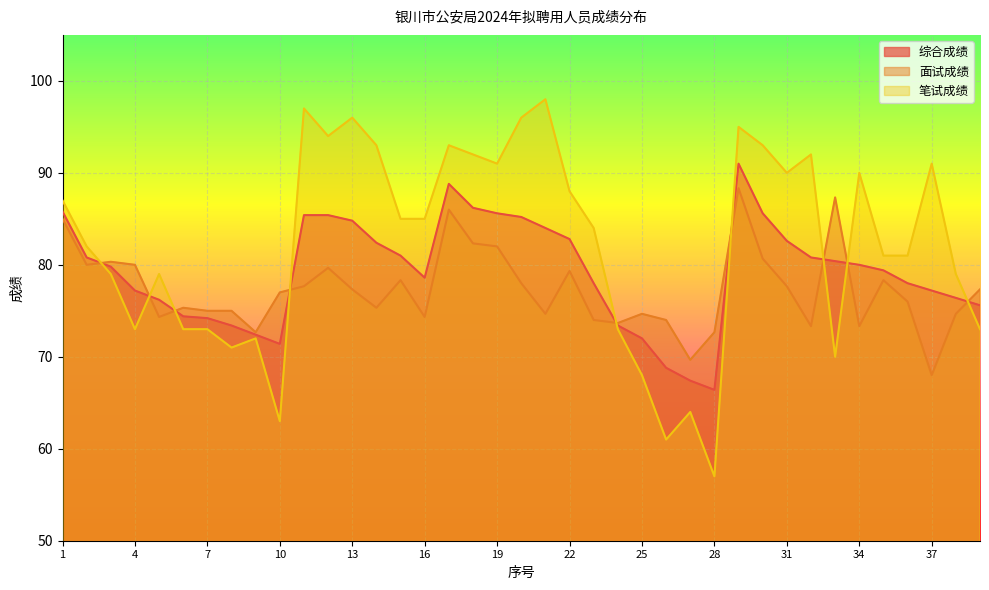

How many values in the 面试成绩 series exceed 77?

19